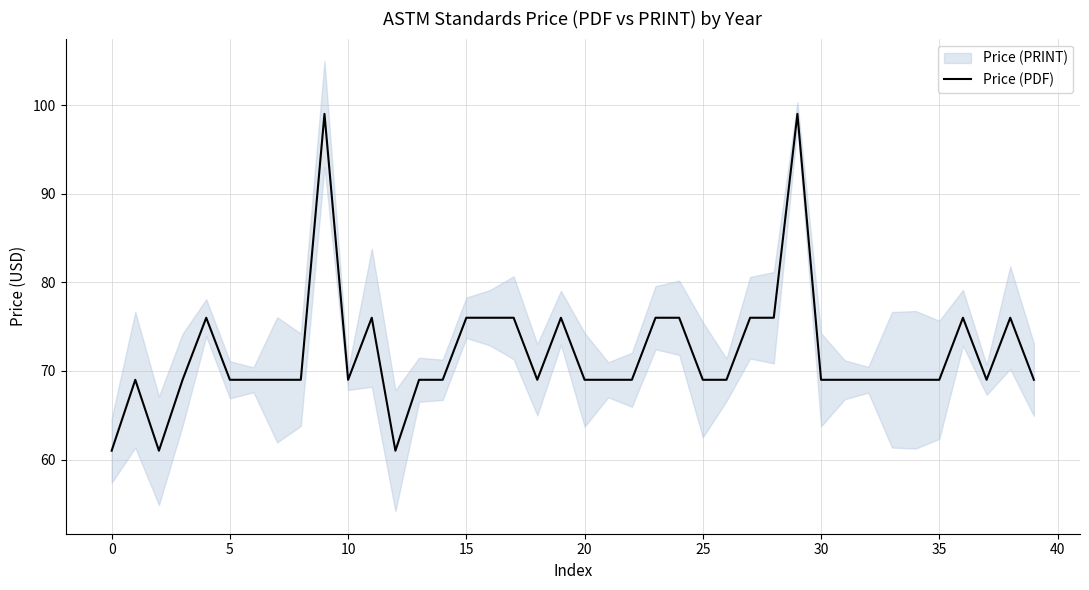

True or false: Price (PDF) has a value of 101 at 0.

False